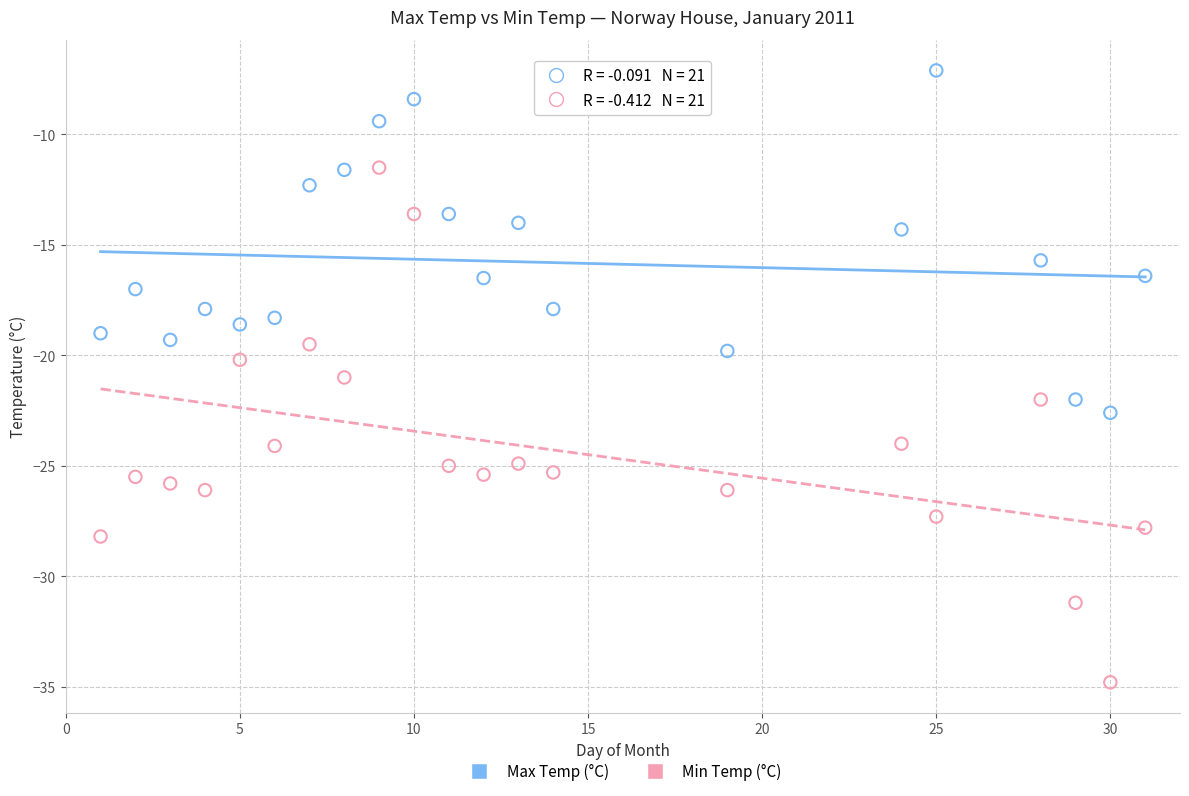

Which series contains the lowest Y value?

Min Temp (°C)